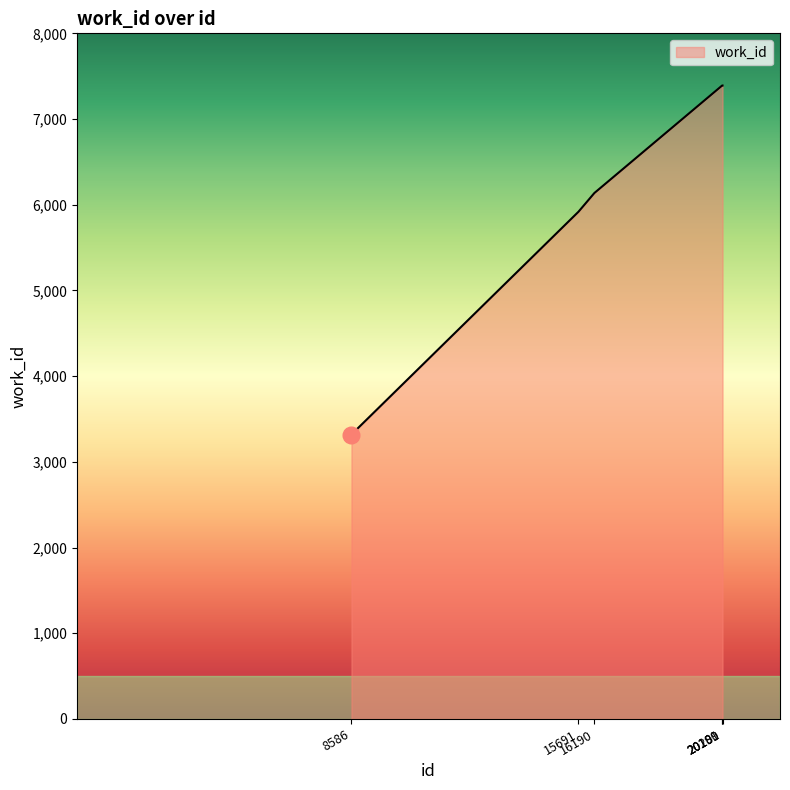

True or false: the data shows 5918 at 15691.

True